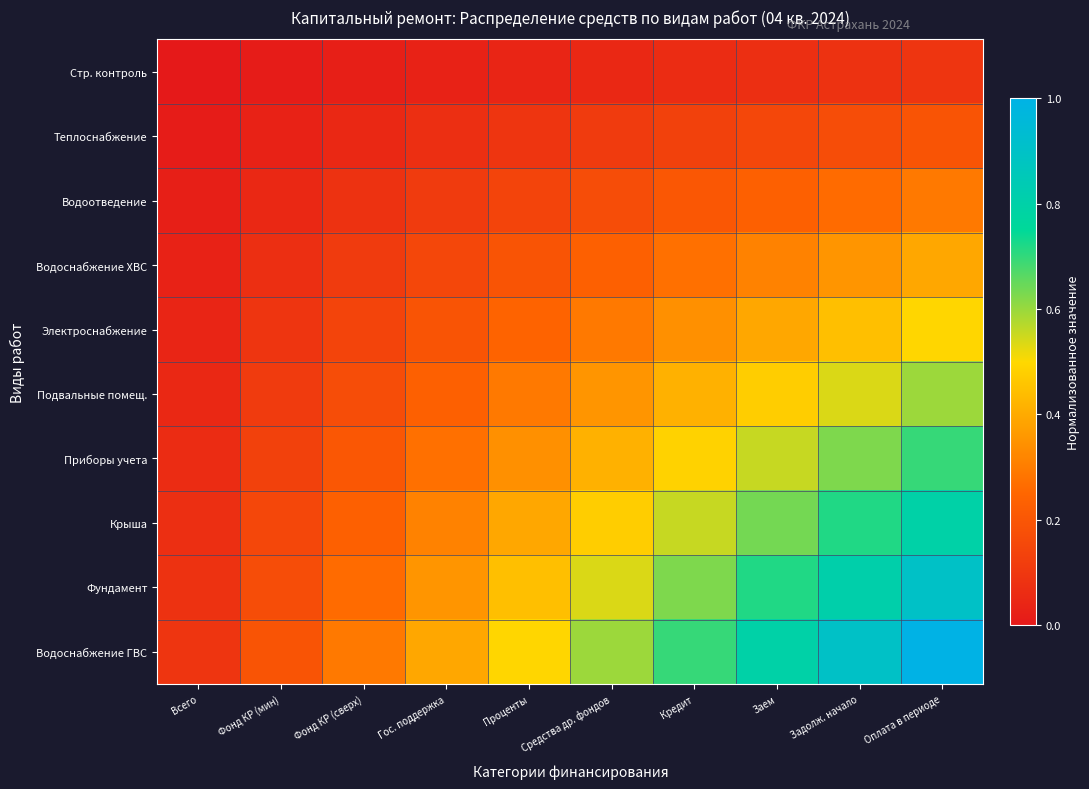

Which series has the largest total across all categories?

Водоснабжение ГВС